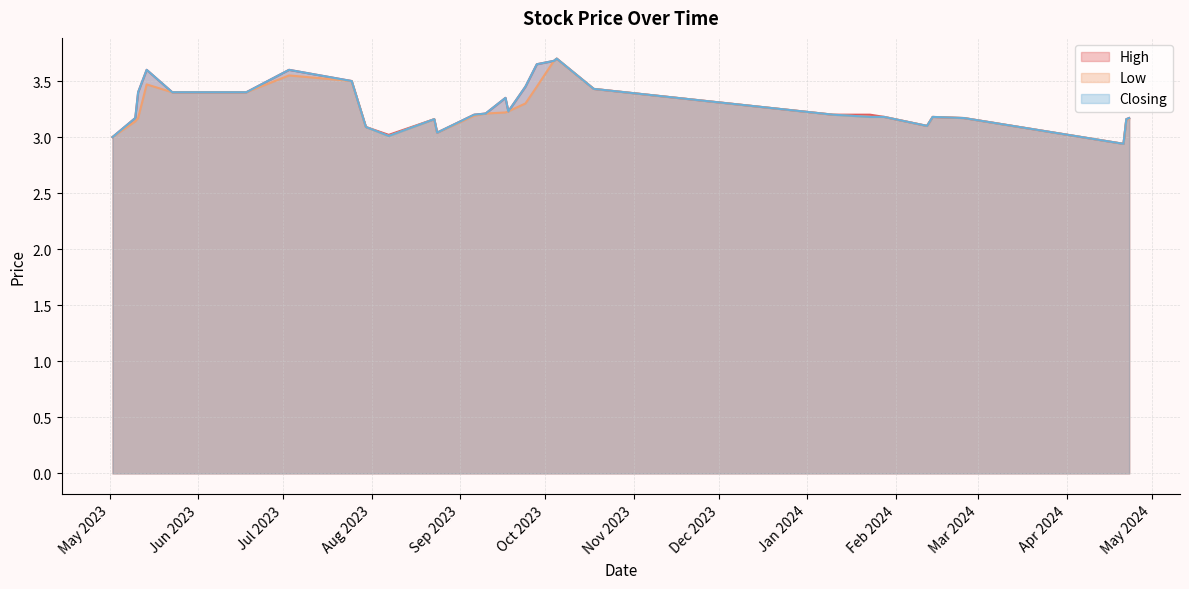

True or false: High and Low cross at least once.

False